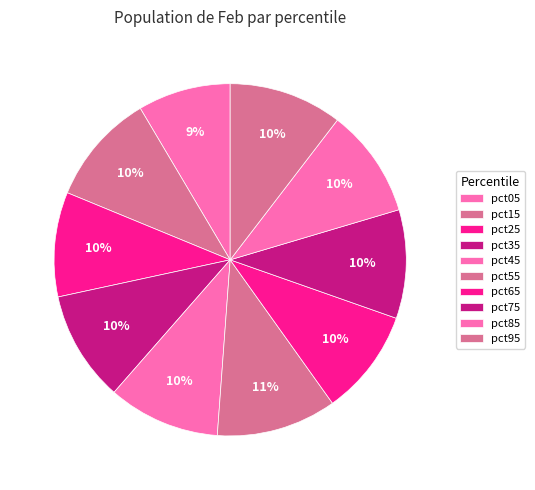

Which category has the smallest portion of the pie?

pct05